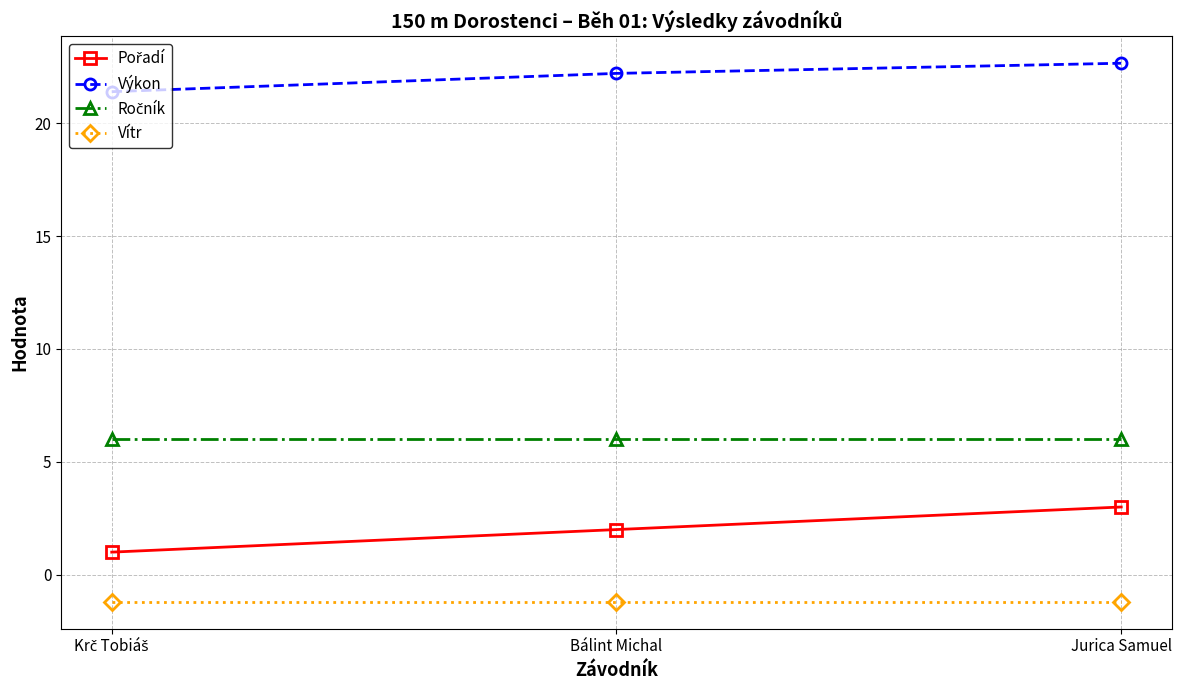

What is the value of the Vítr point at the 3rd from the left?

-1.2